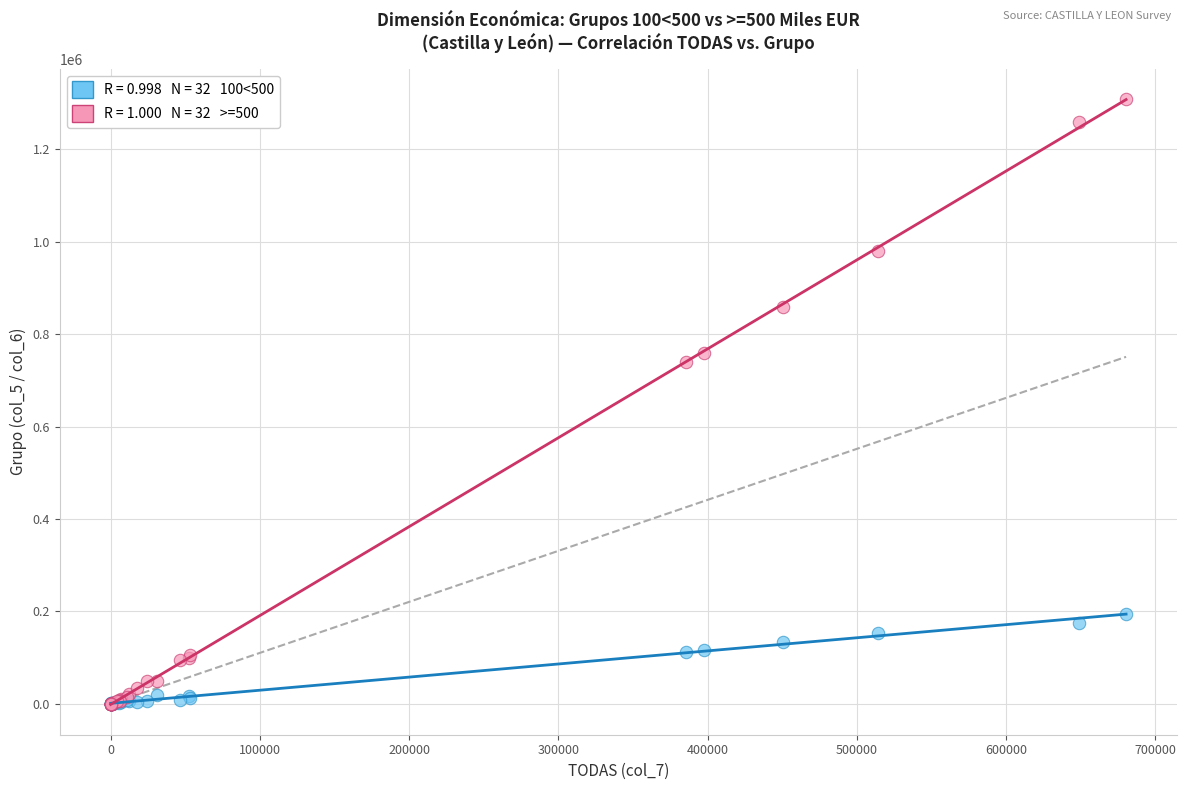

Across all series, what Y value is closest to 654179?

739494.0